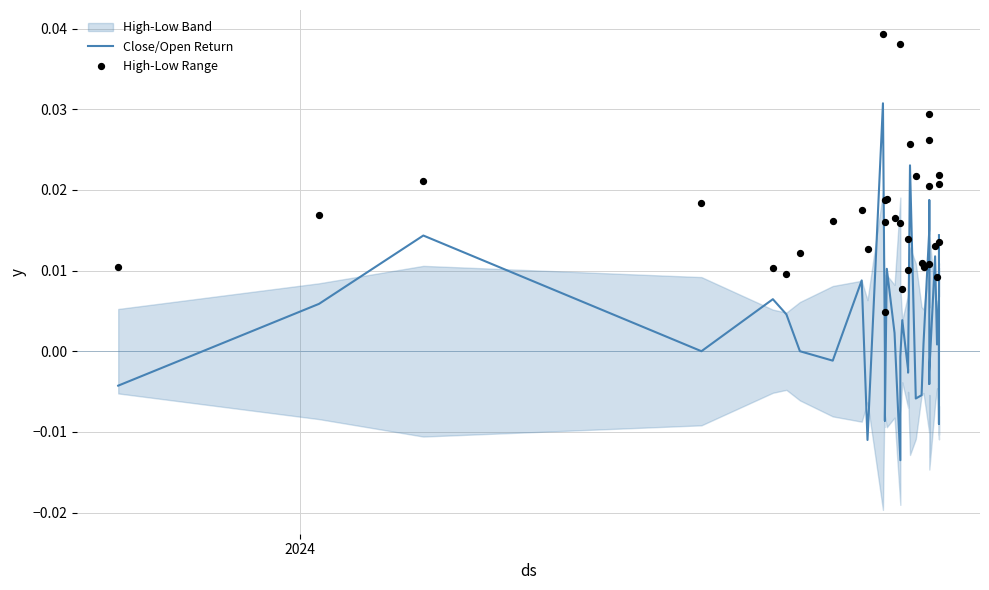

Is the value of High-Low Range at 5 greater than the value of Close/Open Return at 13?

Yes